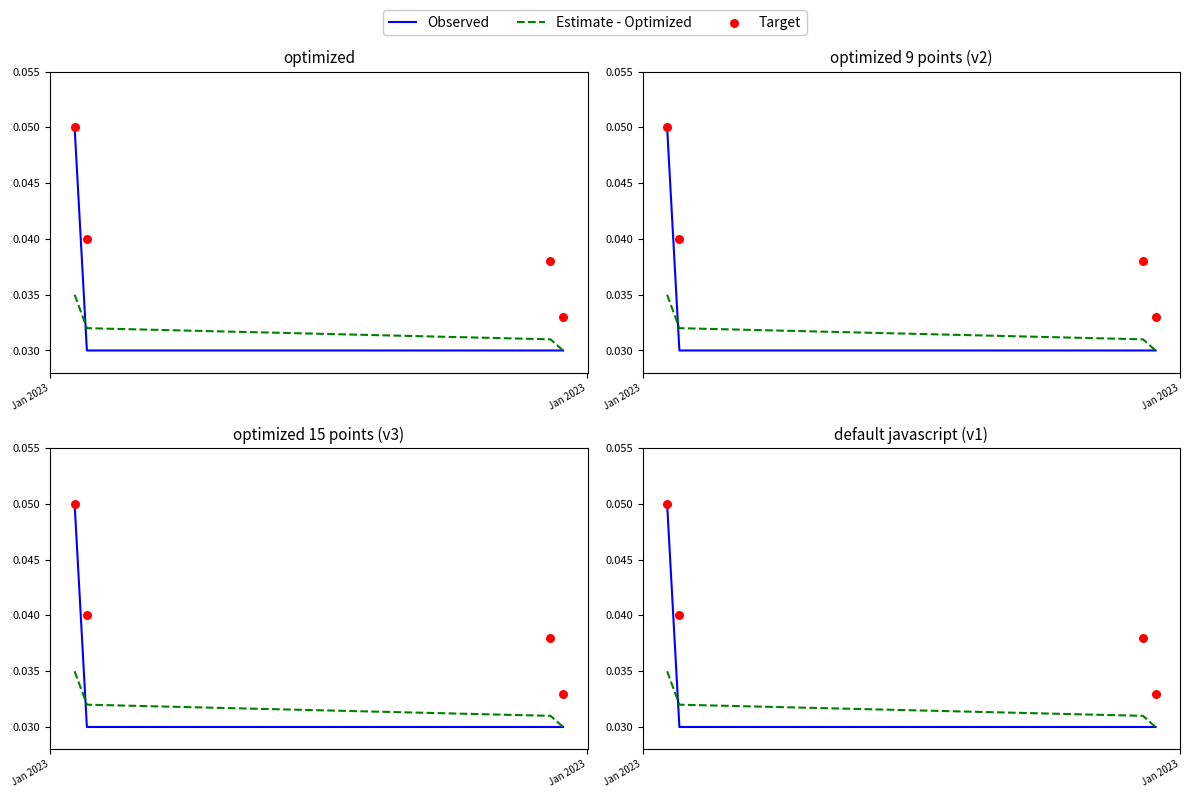

Is the value of Observed at 2 greater than the value of Target at 3?

No